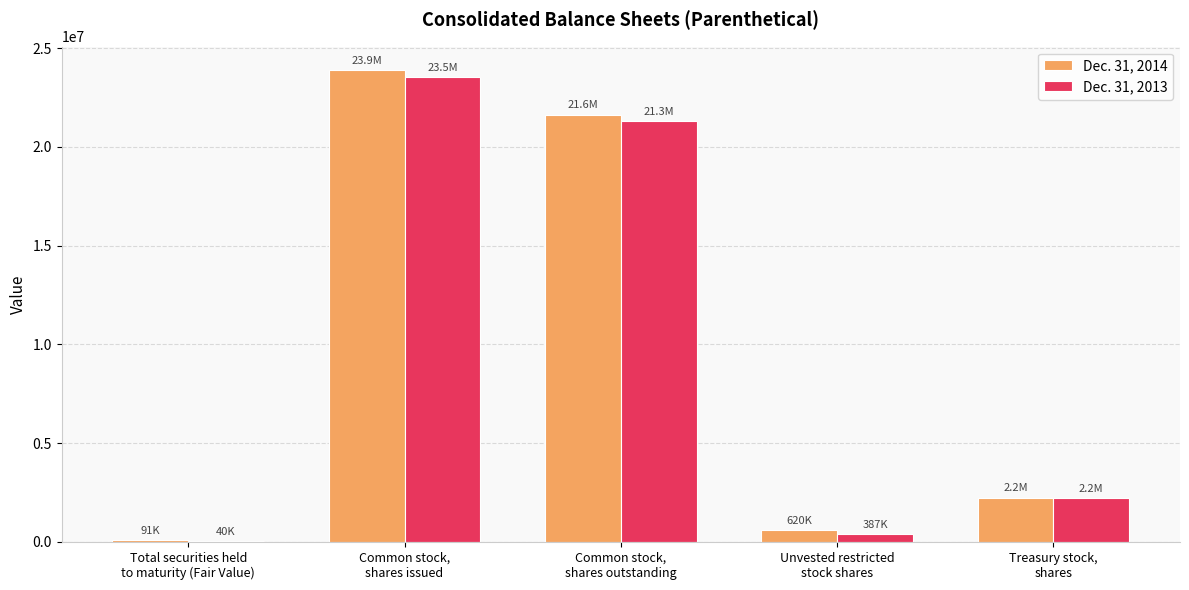

The value of Dec. 31, 2014 at Total securities held
to maturity (Fair Value) is 90809. True or false?

True